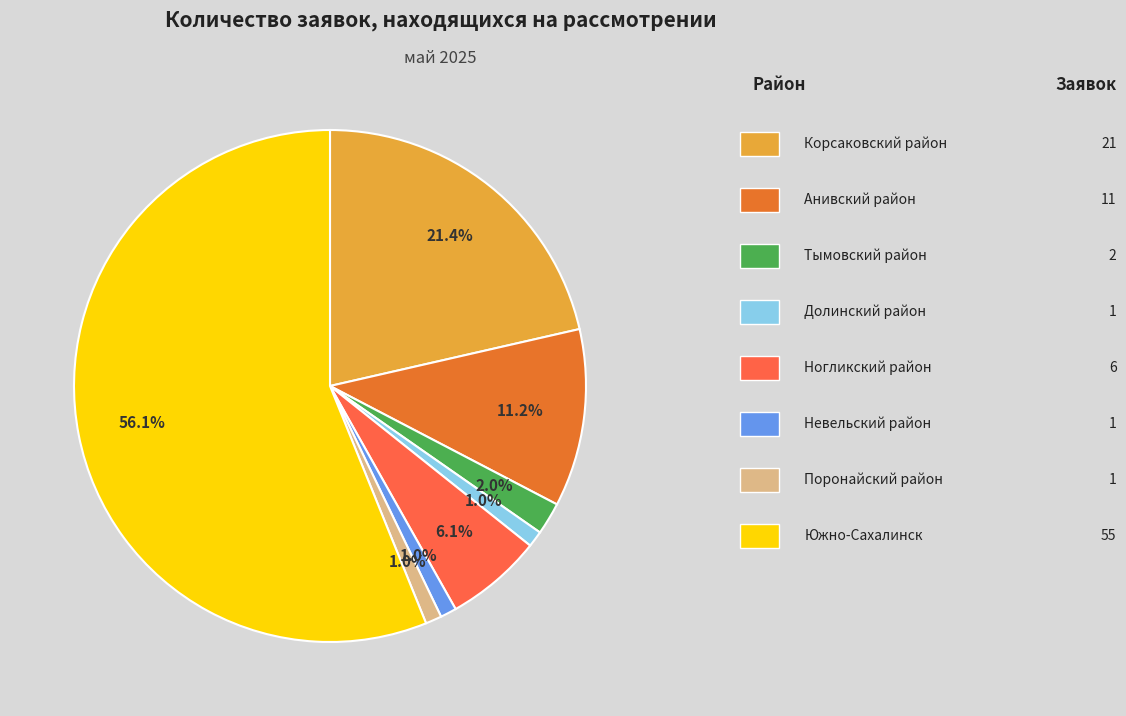

Is there a majority slice in this chart?

Yes